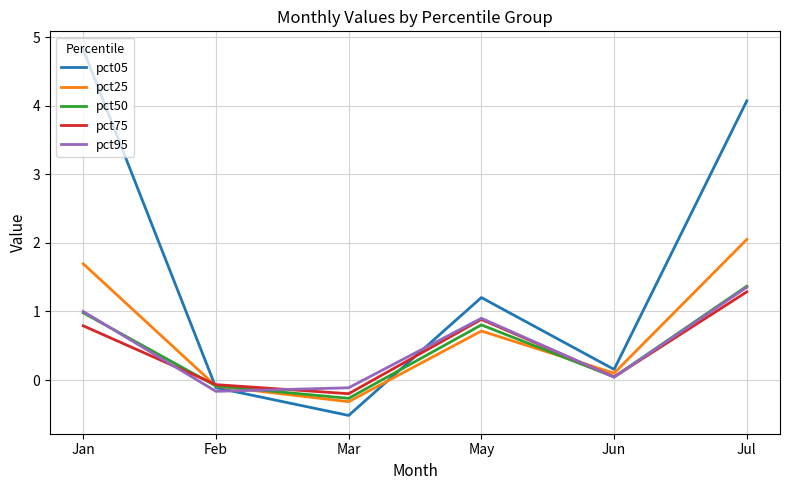

How many interior local valleys does the pct95 series have?

2